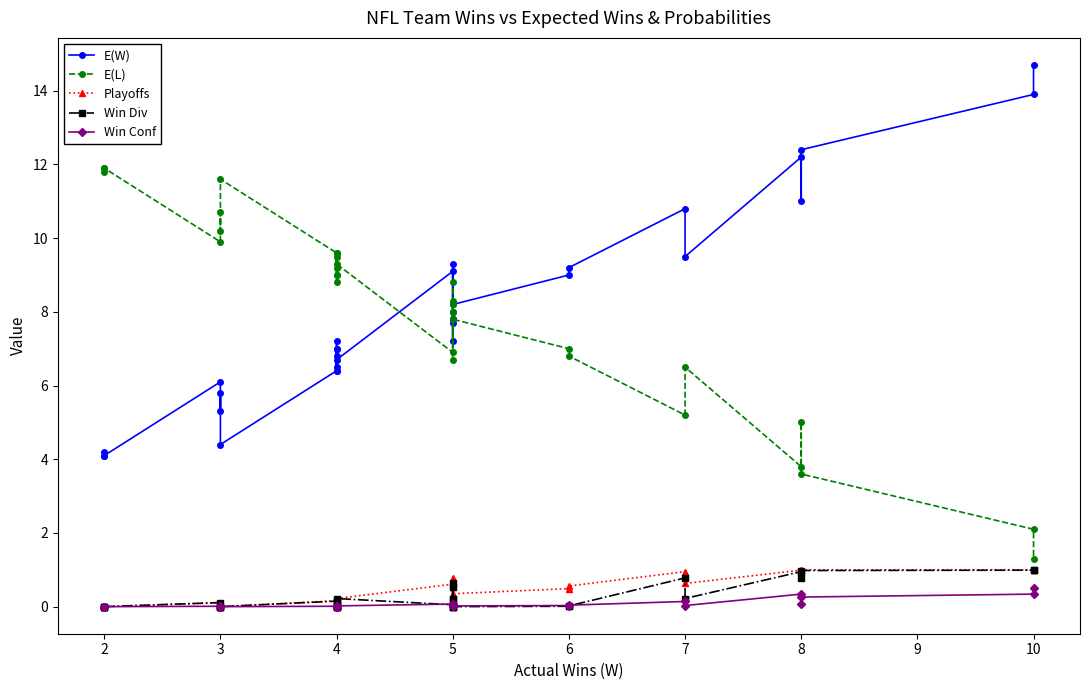

The Win Conf series shows 0.0 at 6. True or false?

False